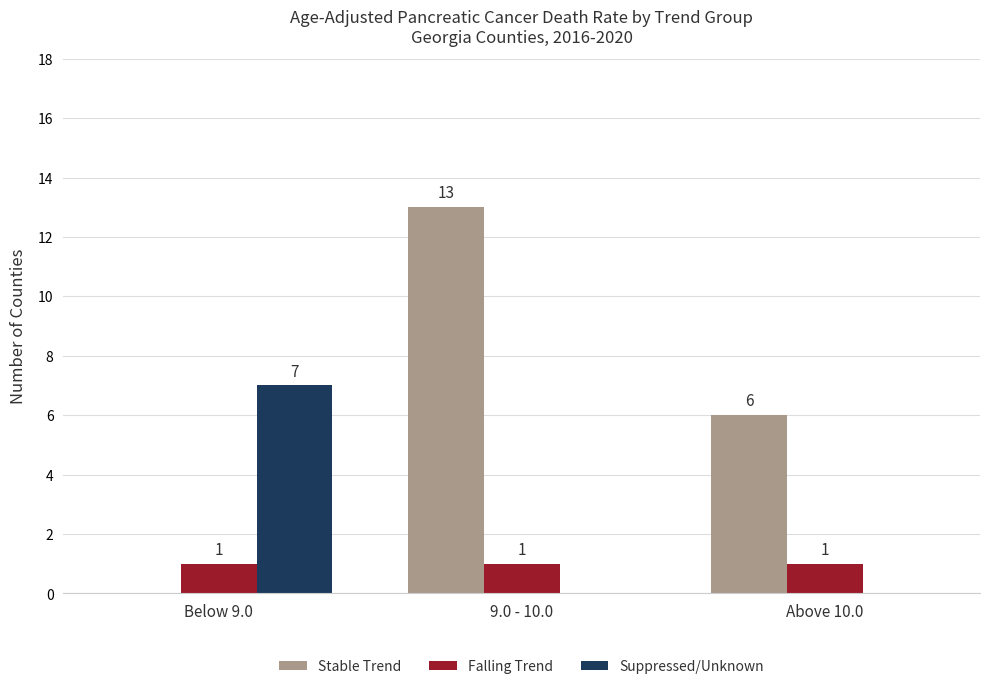

The Stable Trend series shows 3 at Above 10.0. True or false?

False